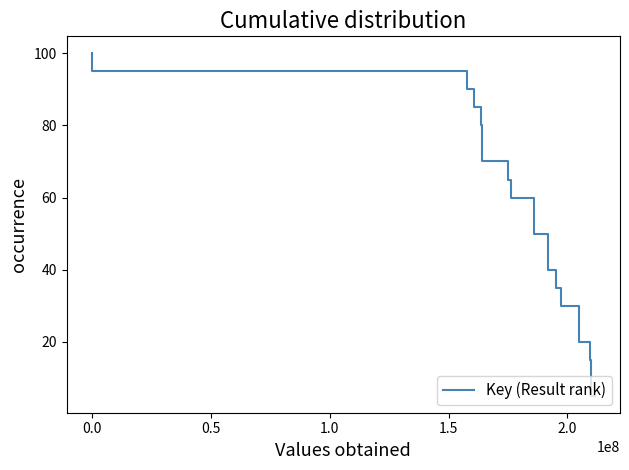

True or false: there are more than 1 points higher than both neighbors.

False